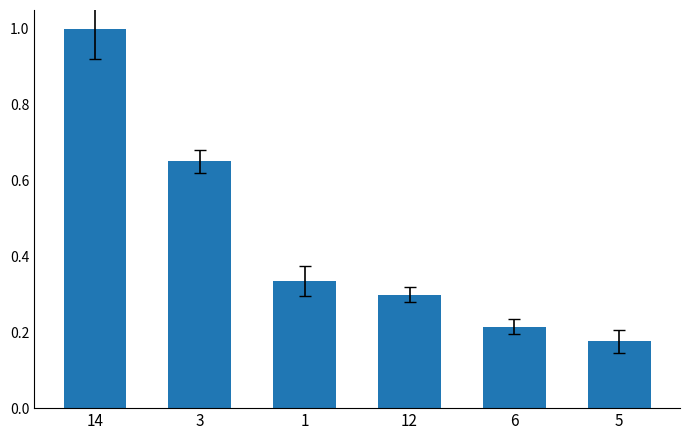

What is the sum of all values?

2.7